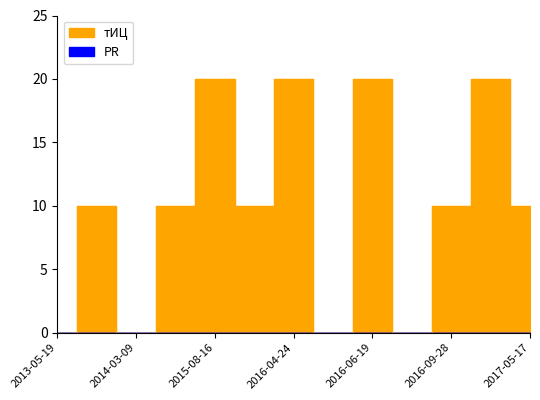

What is the greatest value displayed?

20